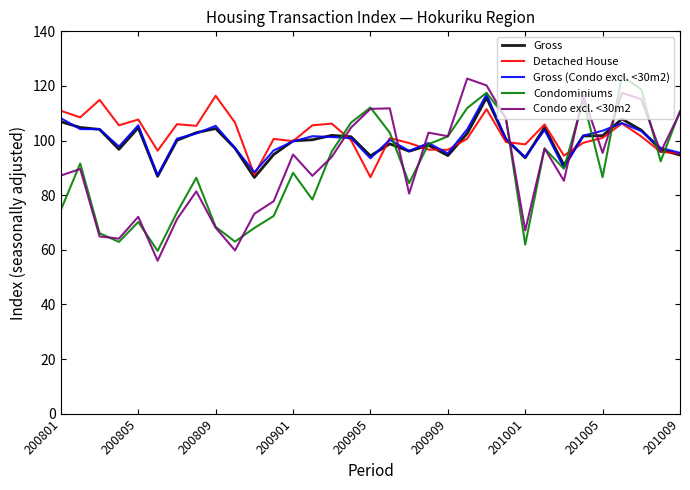

True or false: Detached House and Gross (Condo excl. <30m2) cross at least once.

True